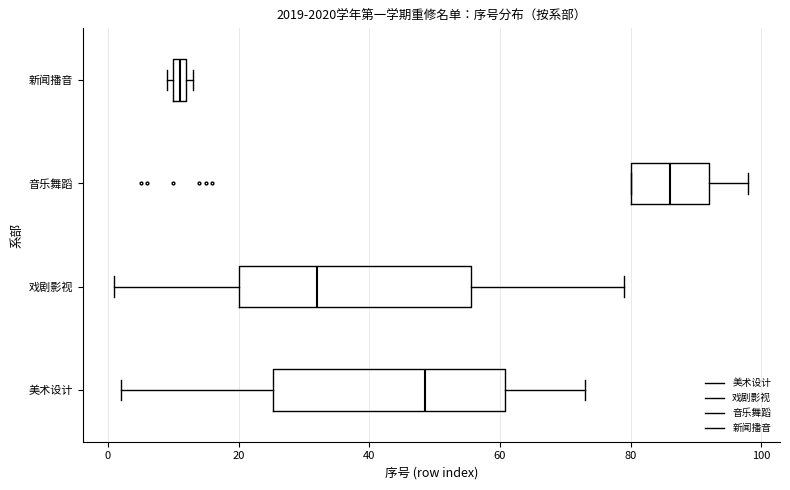

Where is the left edge of the box for 戏剧影视 on the x-axis? The values are not printed on the chart, so give them approximately, as read against the axis.

20